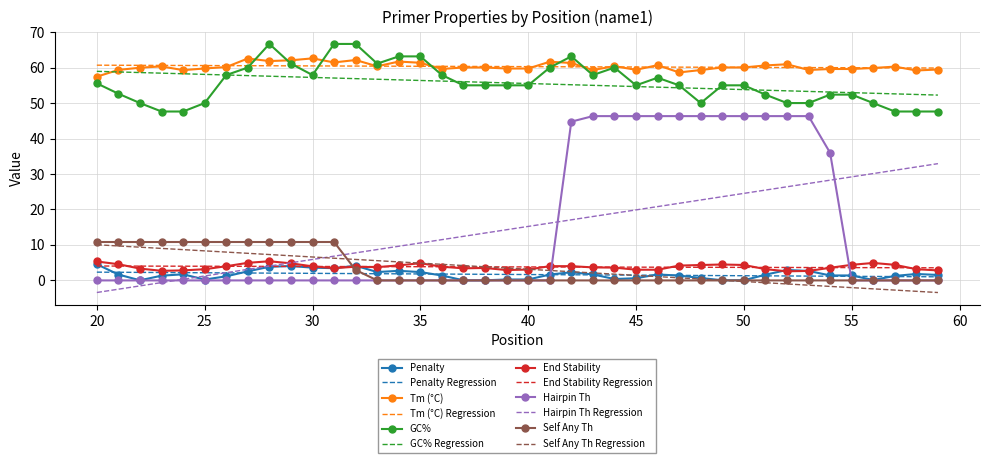

How many intersections are there between End Stability and Self Any Th?

1